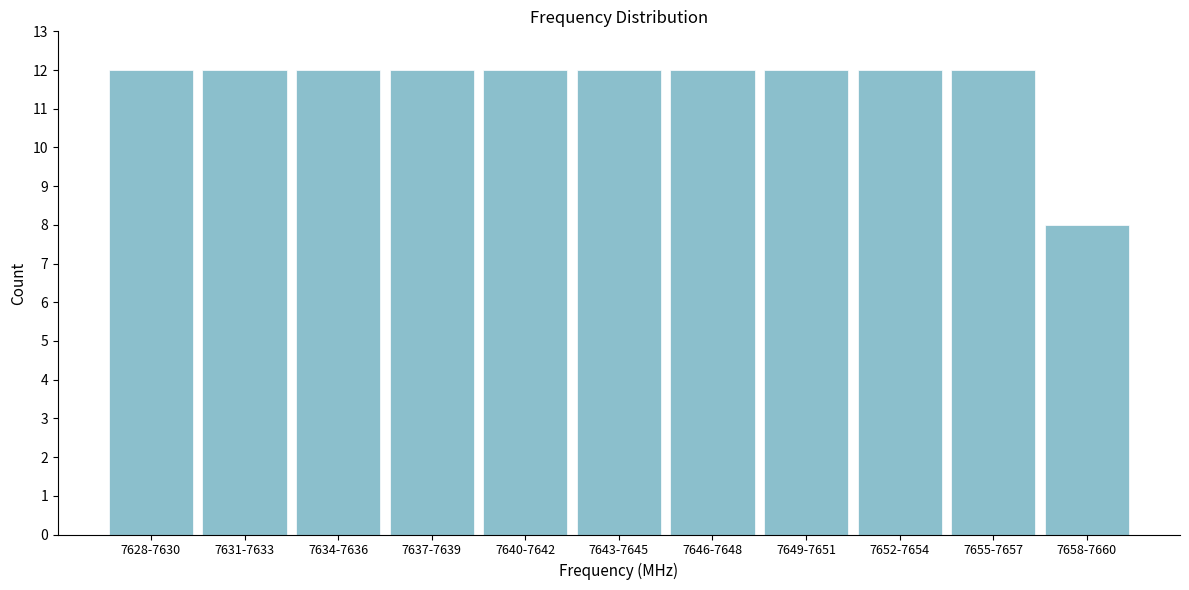

Reading right to left, extract all data points from this chart.

7658-7660=8	7655-7657=12	7652-7654=12	7649-7651=12	7646-7648=12	7643-7645=12	7640-7642=12	7637-7639=12	7634-7636=12	7631-7633=12	7628-7630=12